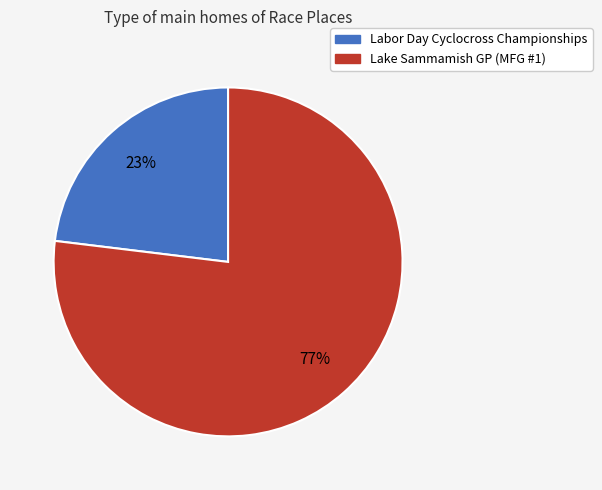

Which slice is the largest?

Lake Sammamish GP (MFG #1)